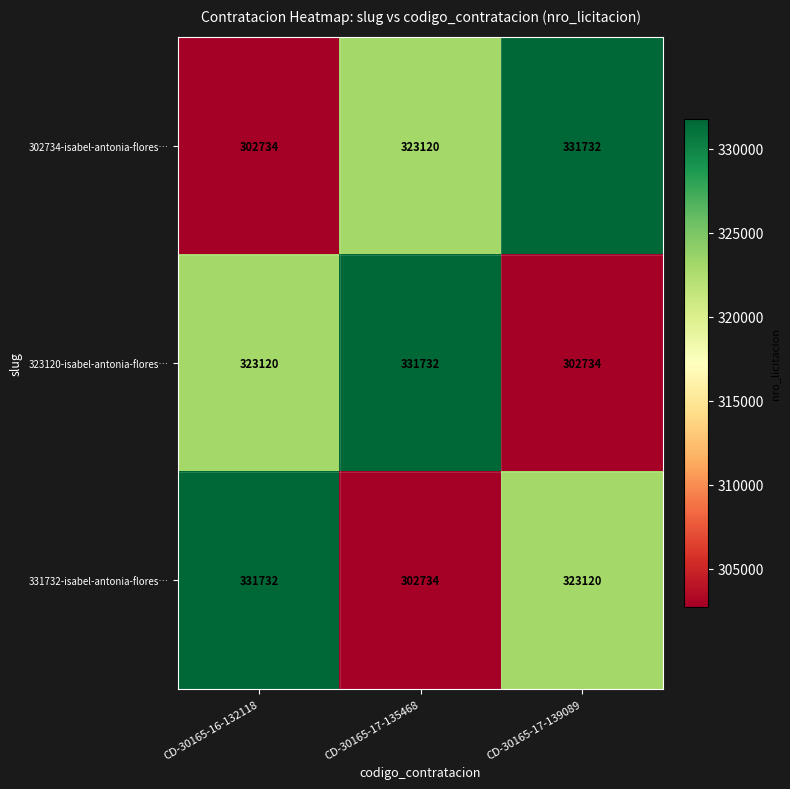

What is the difference between the highest and lowest values at CD-30165-16-132118?

28998